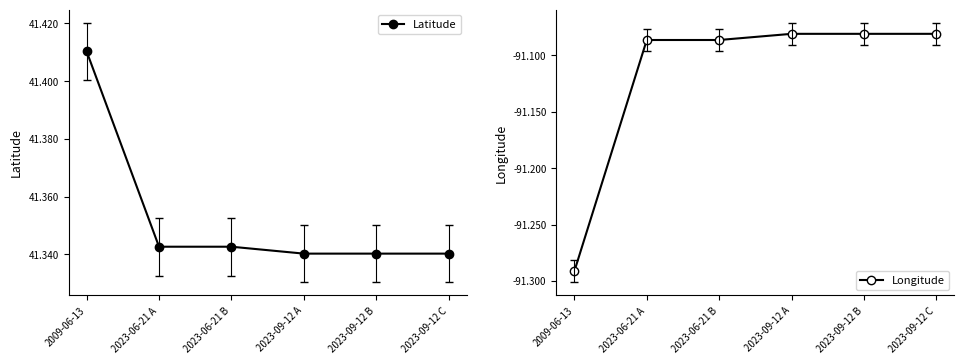

What is the value of the Latitude point at the 5th from the left?

41.3